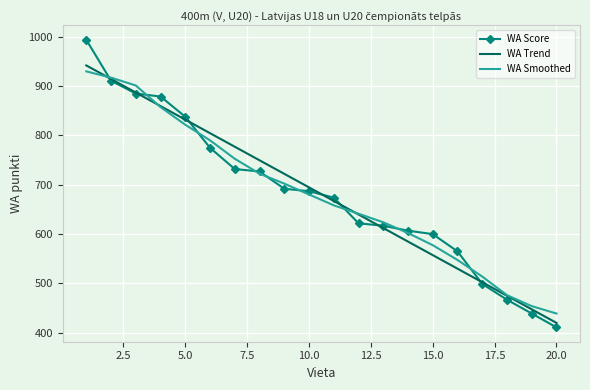

Which series has the widest spread of values?

WA Score